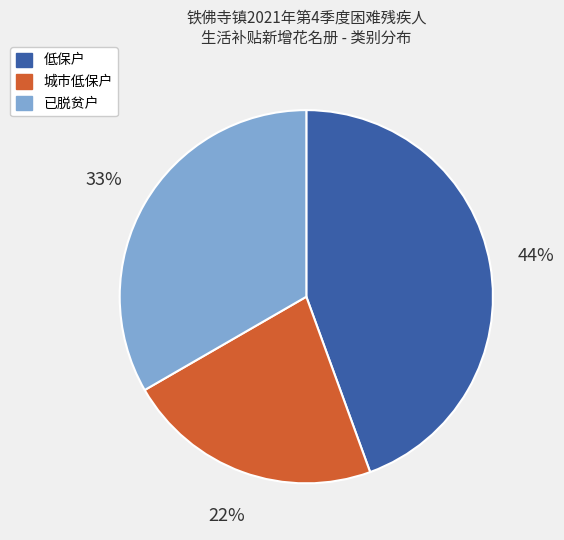

To the nearest percent, what percentage of the pie is 低保户?

44%